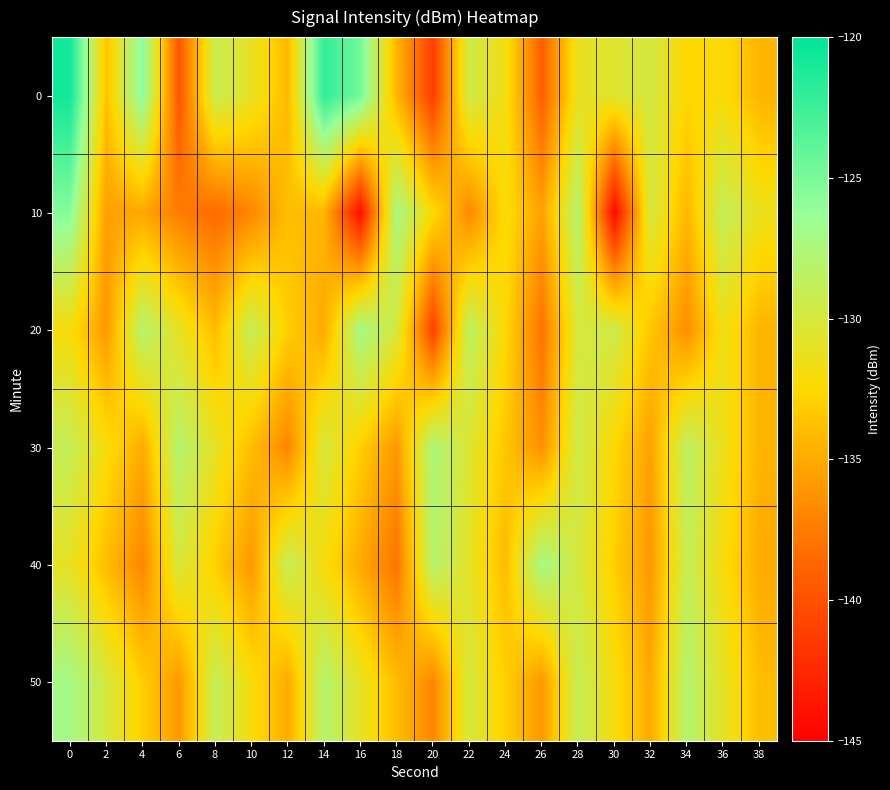

What is the greatest value displayed?

-120.7